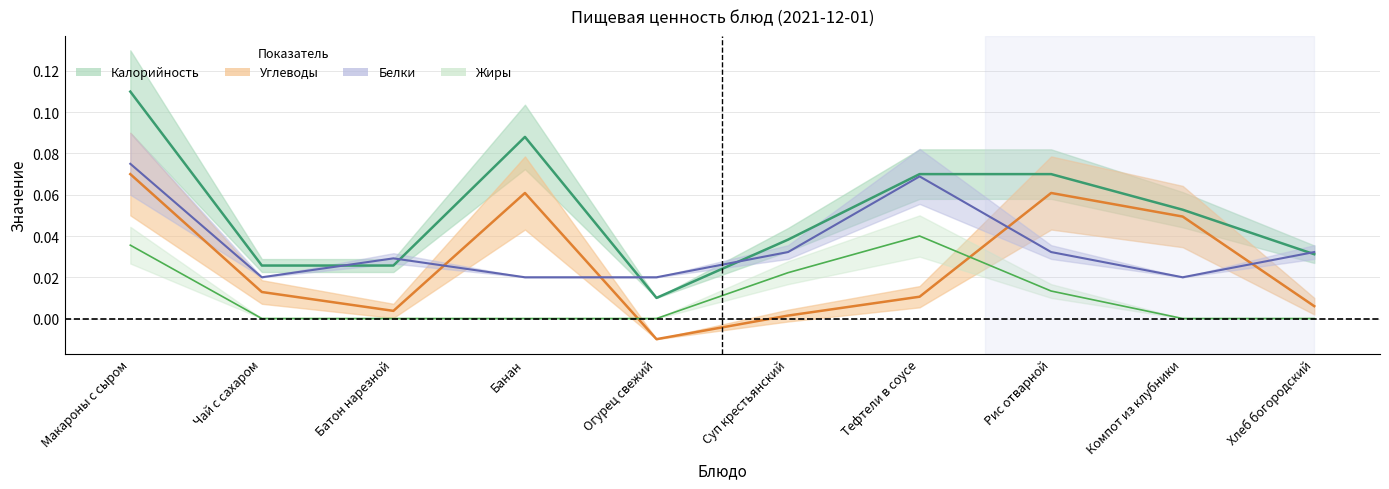

True or false: Белки and Жиры cross at least once.

False